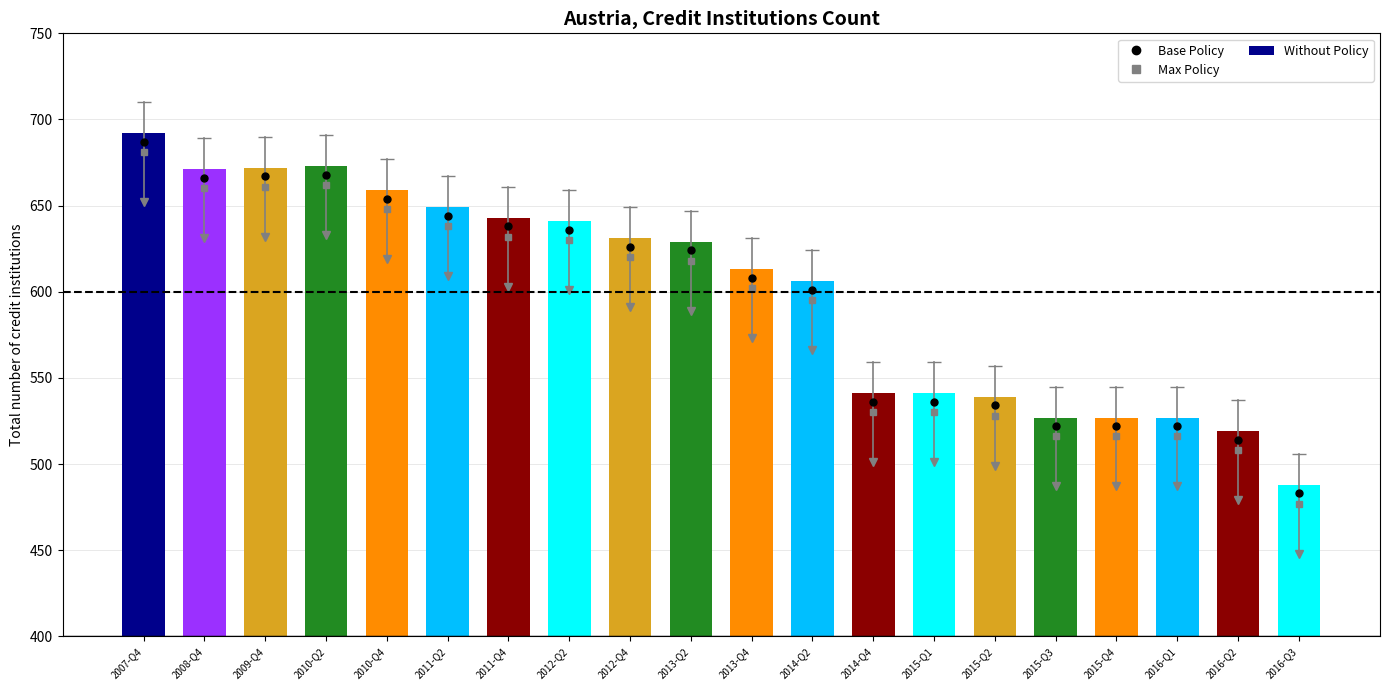

Does the chart contain any negative values?

No